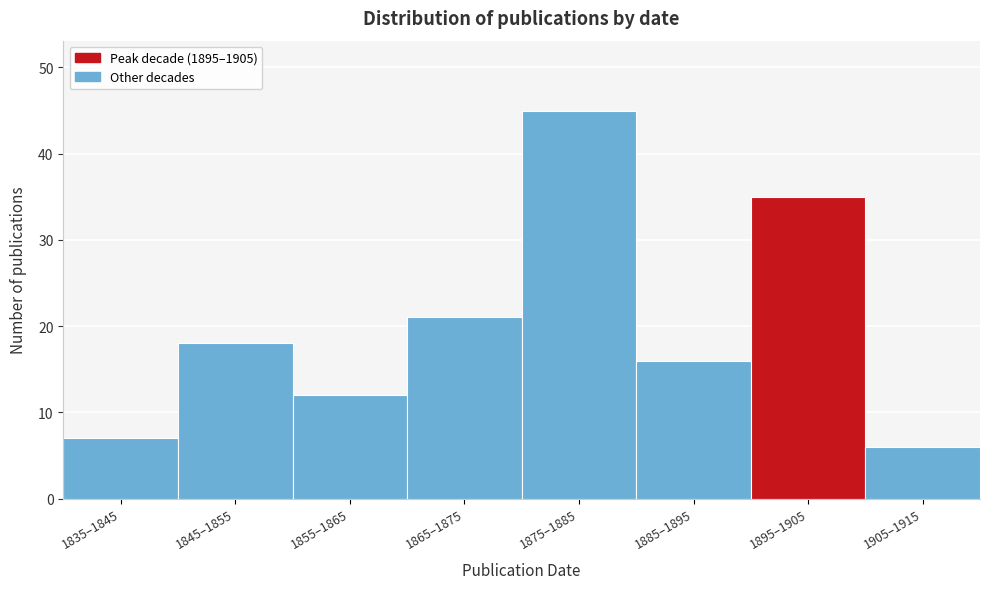

Reading left to right, list all the values displayed in this chart.

1835–1845=7	1845–1855=18	1855–1865=12	1865–1875=21	1875–1885=45	1885–1895=16	1895–1905=35	1905–1915=6